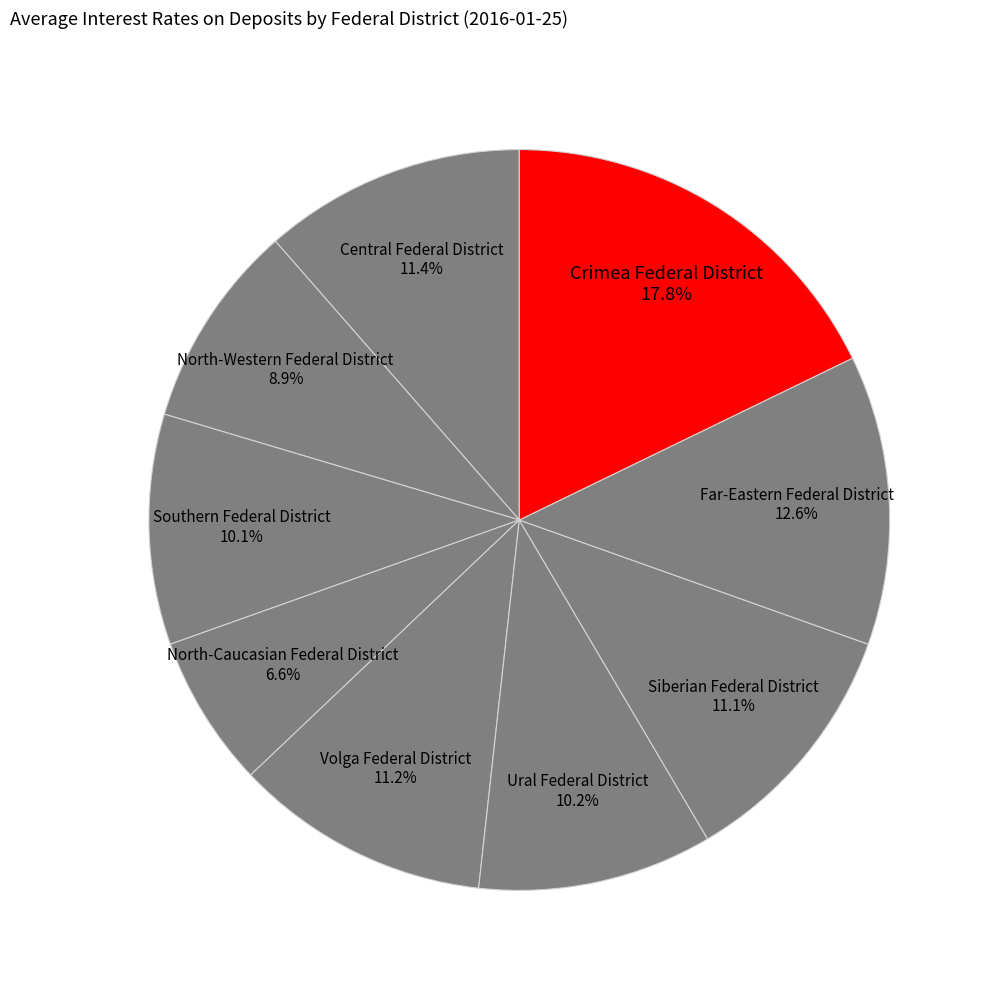

True or false: Central Federal District accounts for 1% of the total.

False